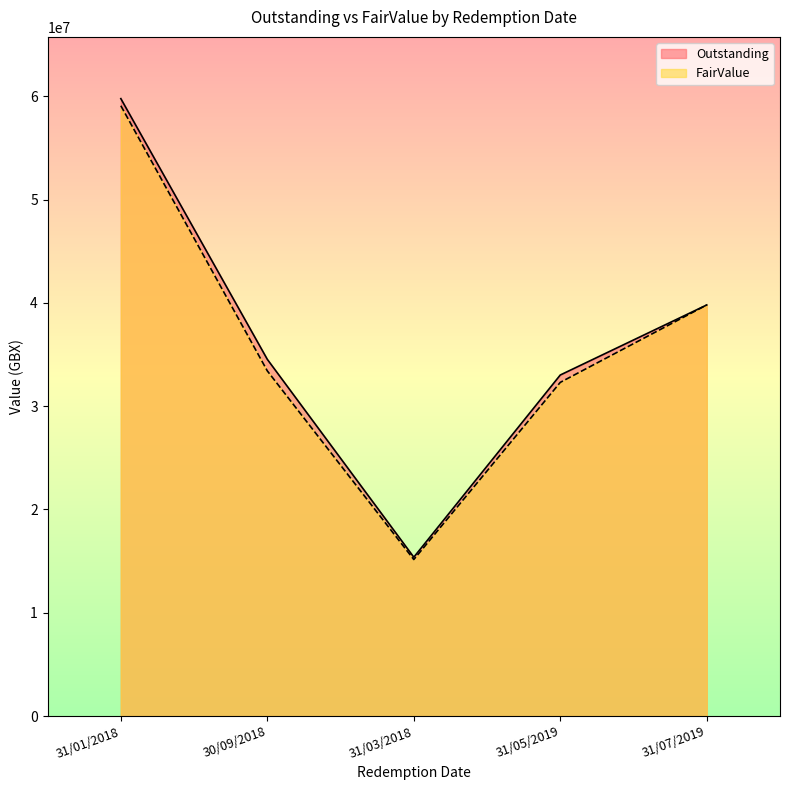

True or false: FairValue and Outstanding cross at least once.

False